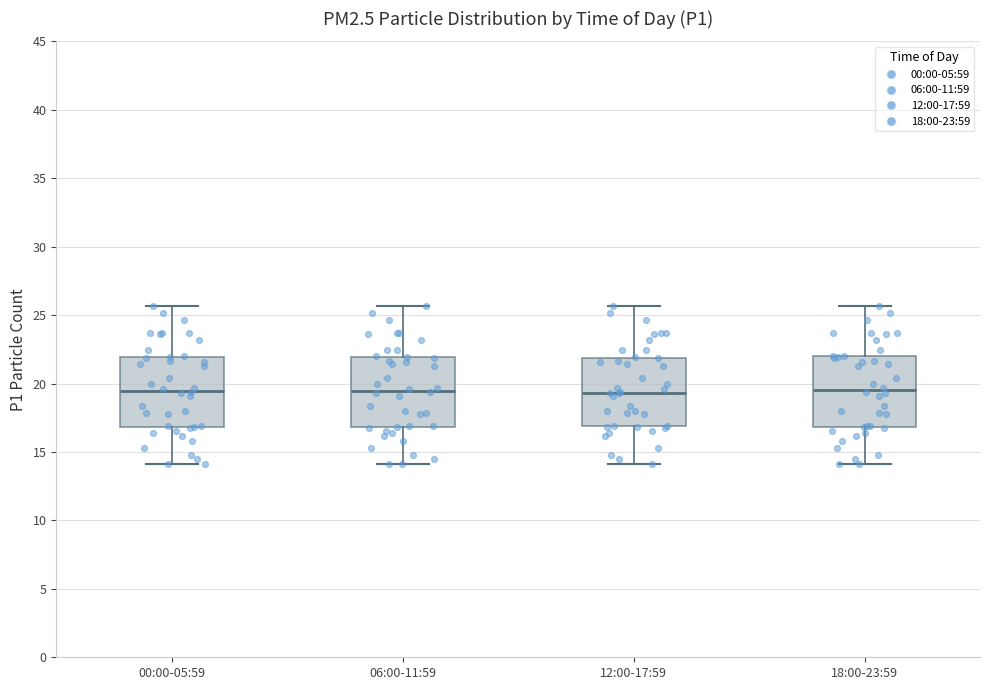

Reading left to right, read every box against the y-axis: the position of its median line, the range the box covers, and the ends of its whiskers. The values are not printed on the chart, so give them approximately, as read against the axis.

00:00-05:59: median 19.5, box 17.0 to 22.0, whiskers 14.0 to 25.5
06:00-11:59: median 19.5, box 17.0 to 22.0, whiskers 14.0 to 25.5
12:00-17:59: median 19.5, box 17.0 to 22.0, whiskers 14.0 to 25.5
18:00-23:59: median 19.5, box 17.0 to 22.0, whiskers 14.0 to 25.5